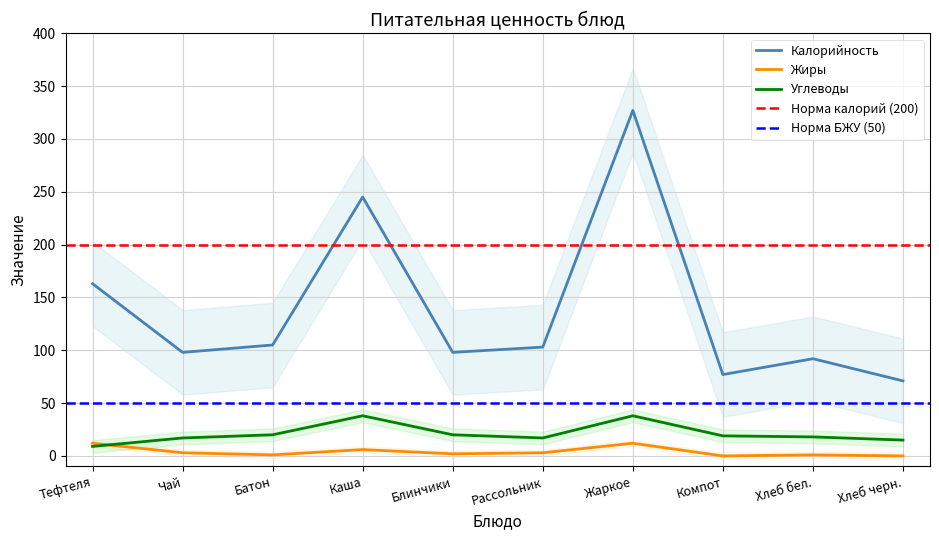

What is the difference between the maximum and minimum values in the Углеводы series?

29